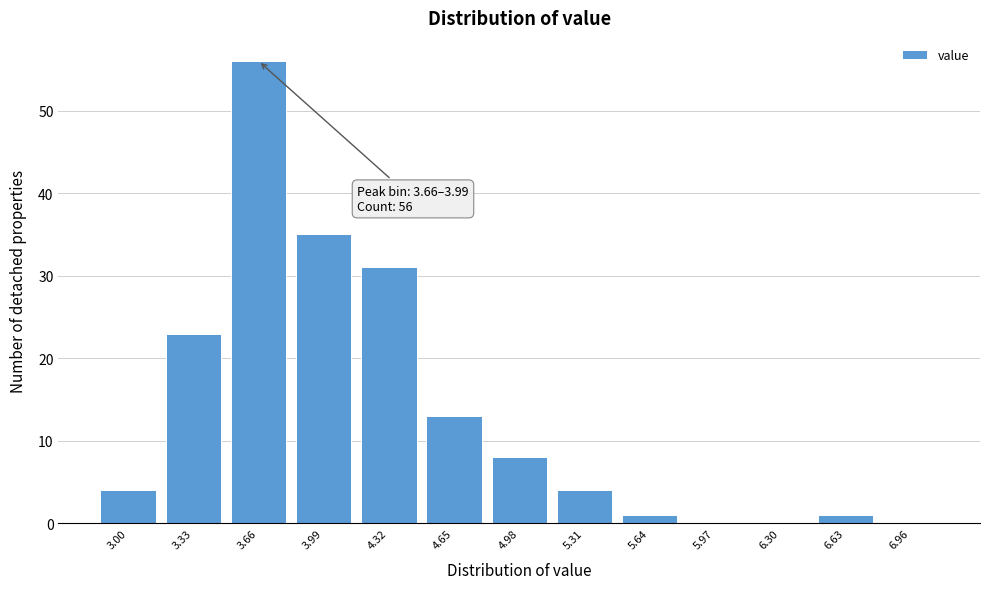

Reading right to left, transcribe all the data shown in this chart.

6.96=0	6.63=1	6.30=0	5.97=0	5.64=1	5.31=4	4.98=8	4.65=13	4.32=31	3.99=35	3.66=56	3.33=23	3.00=4